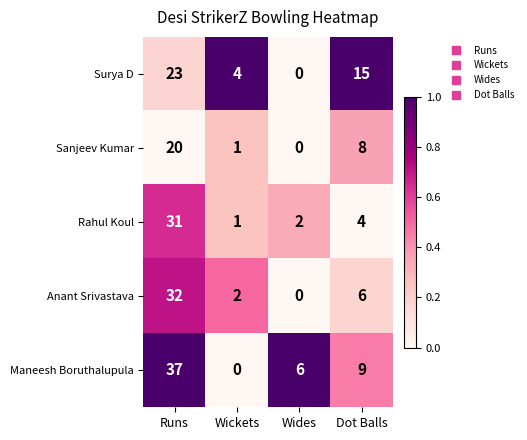

How many categories are shown in the chart?

4